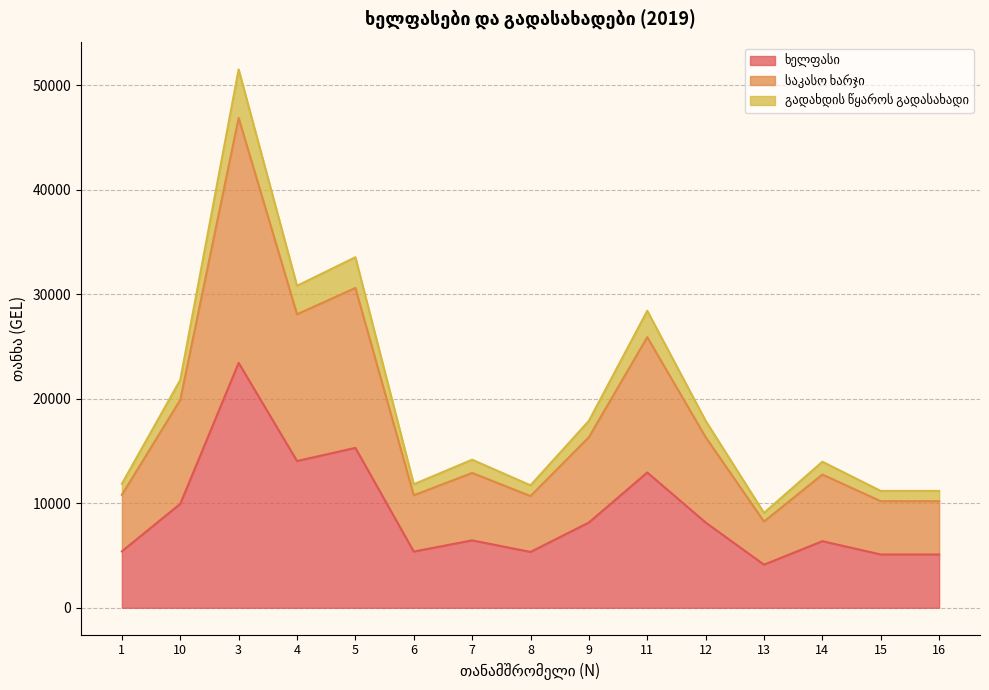

The გადახდის წყაროს გადასახადი series shows 4866.4 at 13. True or false?

False